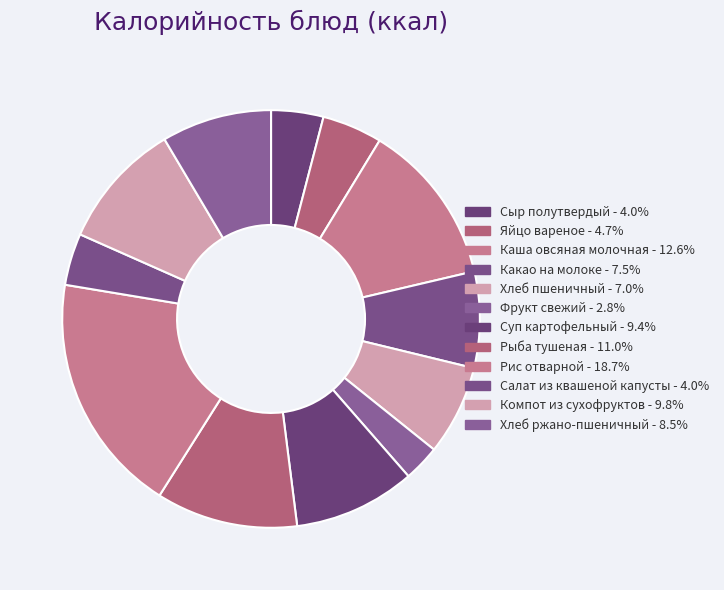

To the nearest percent, what is the average slice percentage?

8%